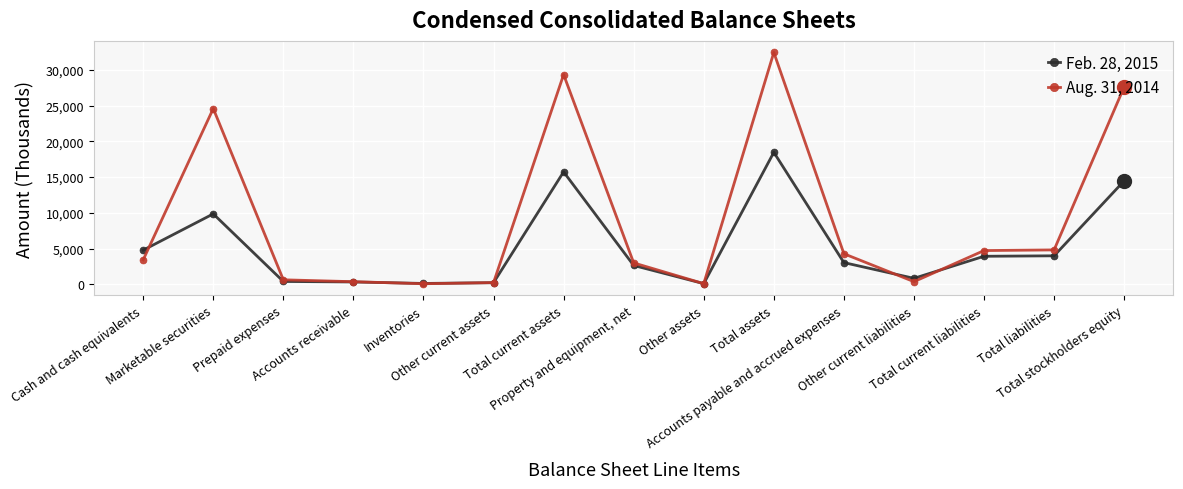

True or false: Aug. 31, 2014 has more than 2 interior local peaks.

True